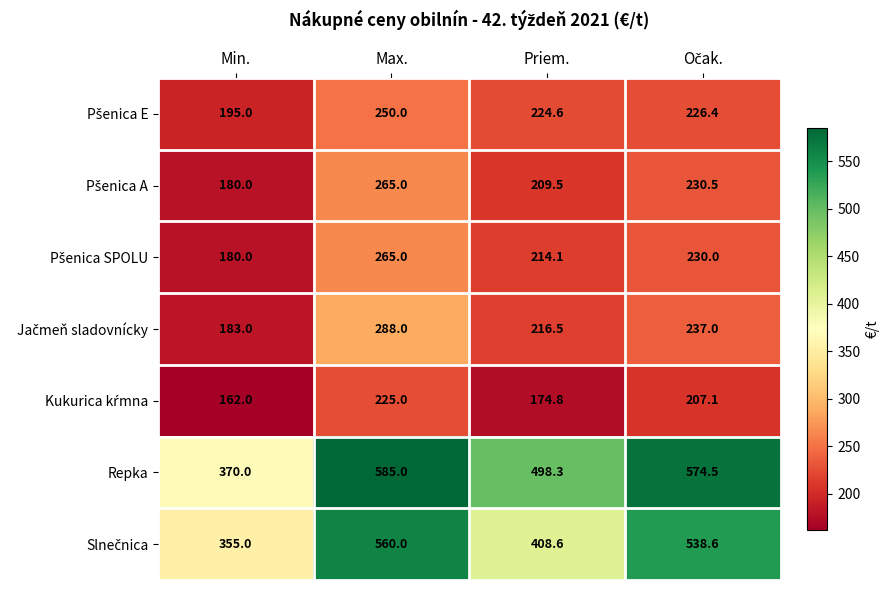

Which category has the highest value across all series?

Max.